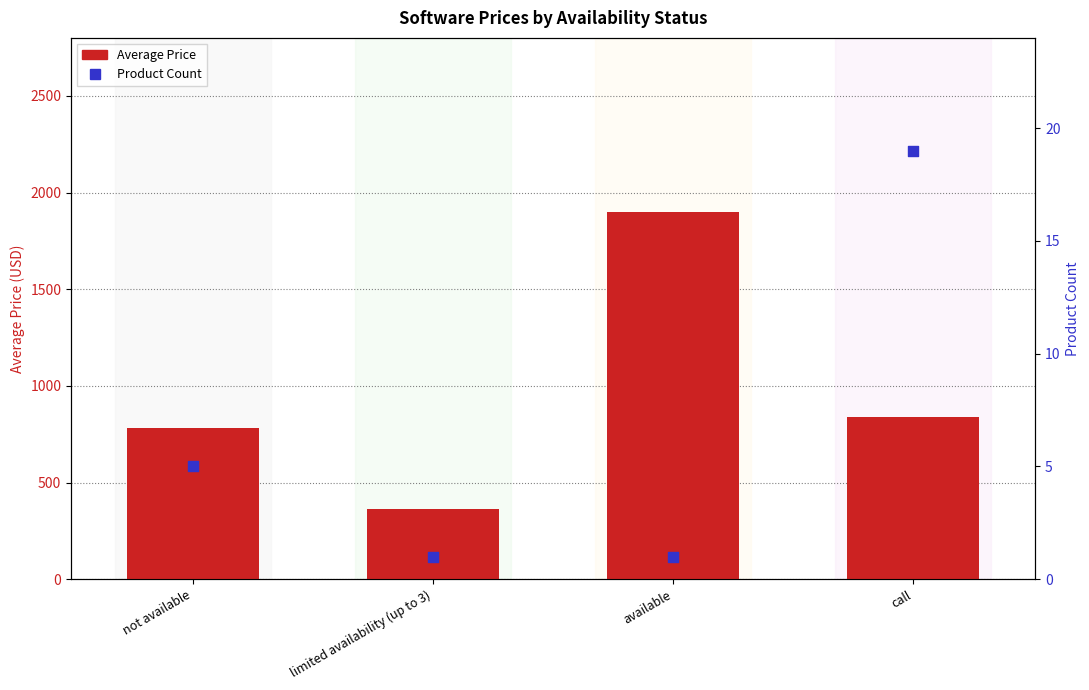

At which category is the sum across all series the highest?

available